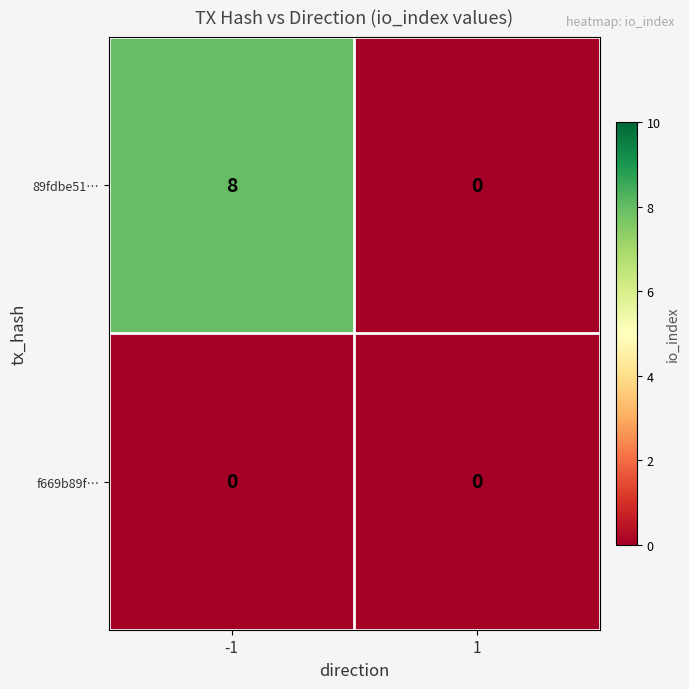

Which series changed the most between -1 and 1?

89fdbe51…